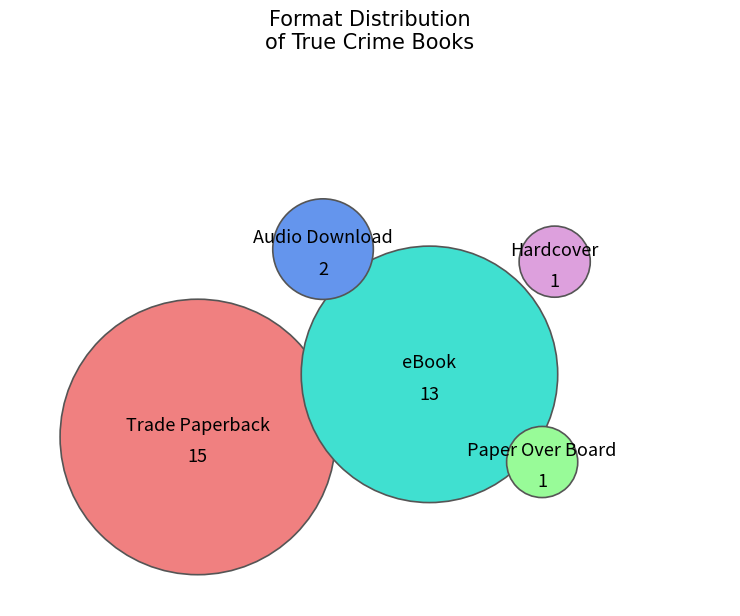

To the nearest percent, what percentage of the pie is Paper Over Board?

3%